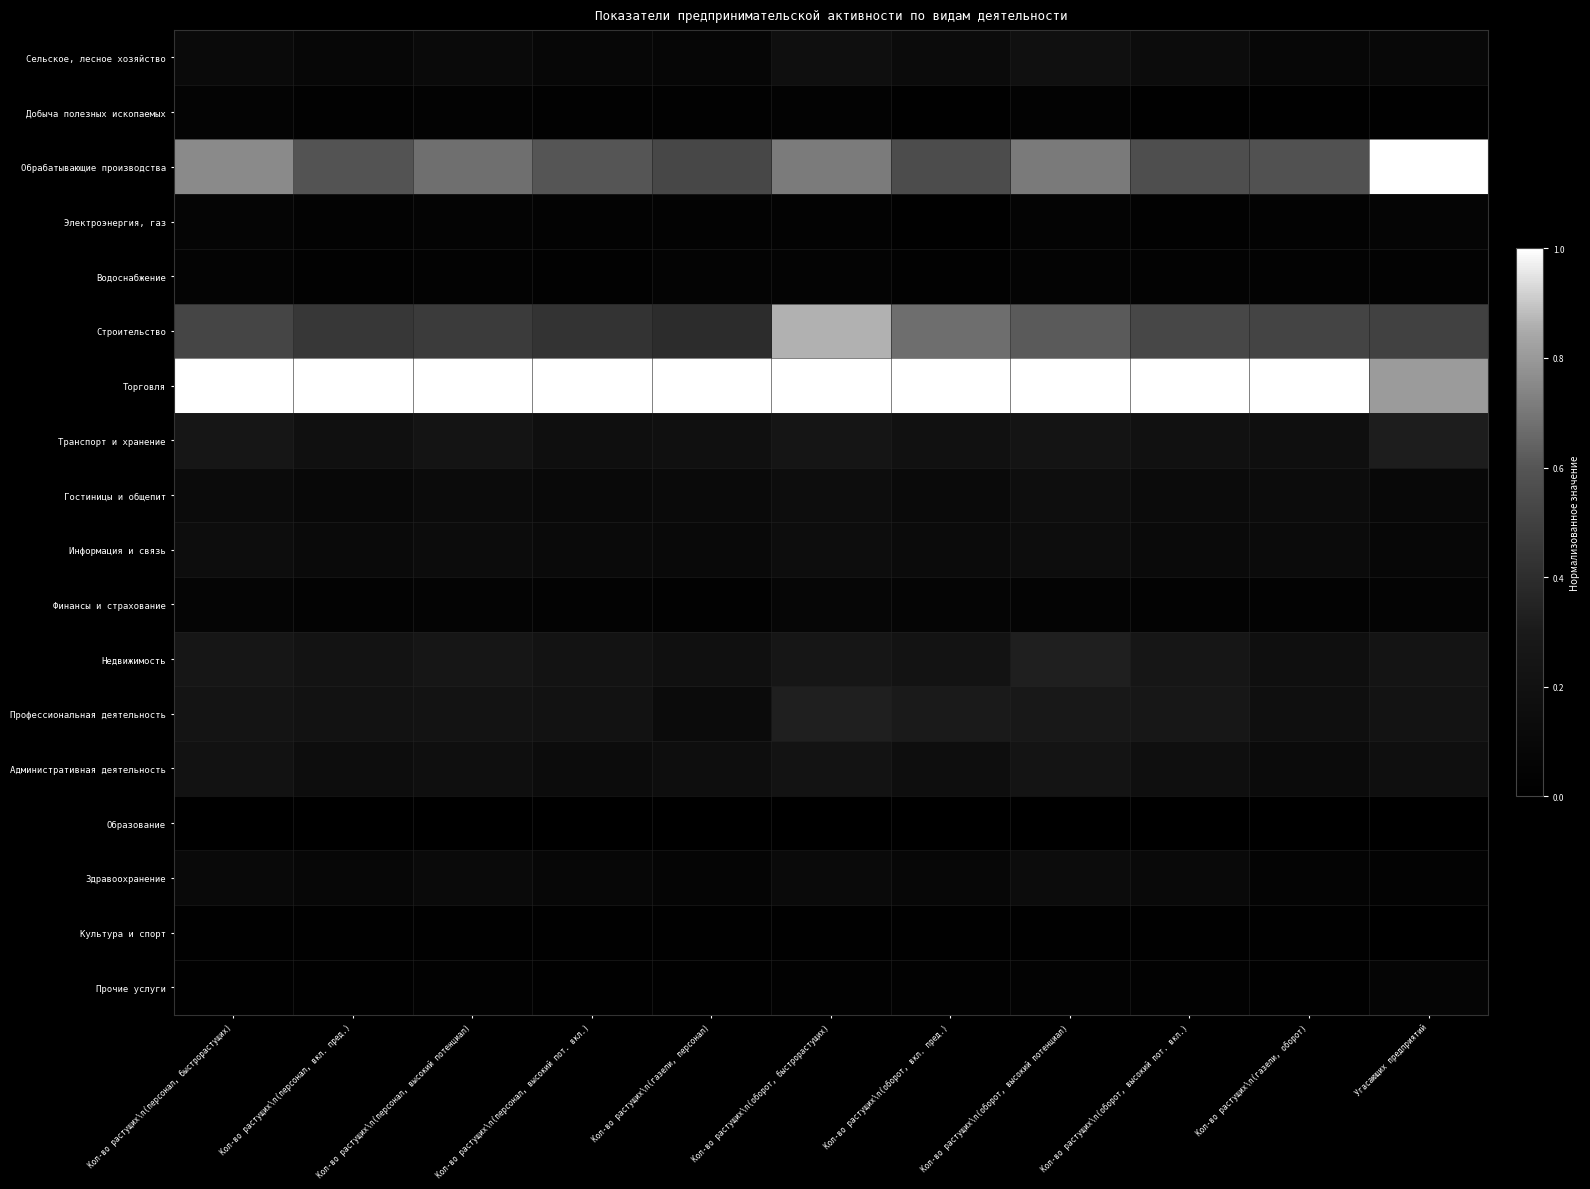

Which series has the largest total across all categories?

Торговля